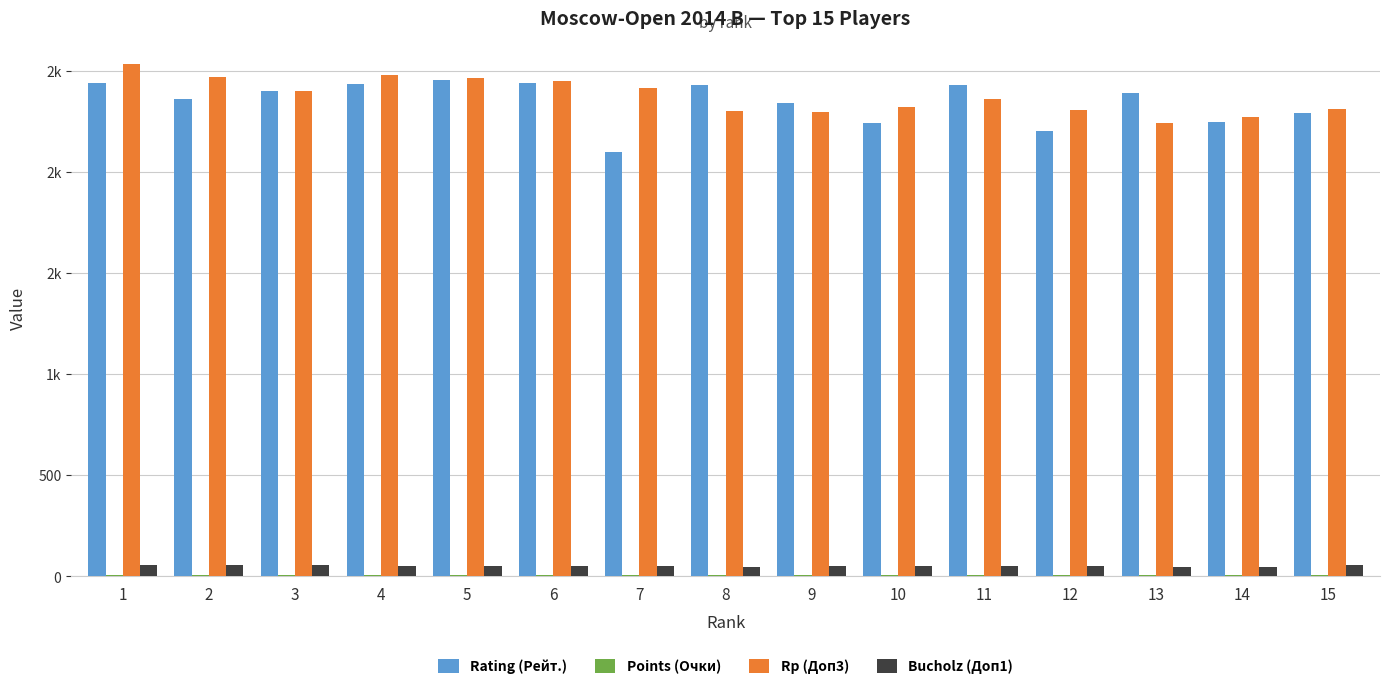

The value of Rp (Доп3) at 12 is 2304.0. True or false?

True